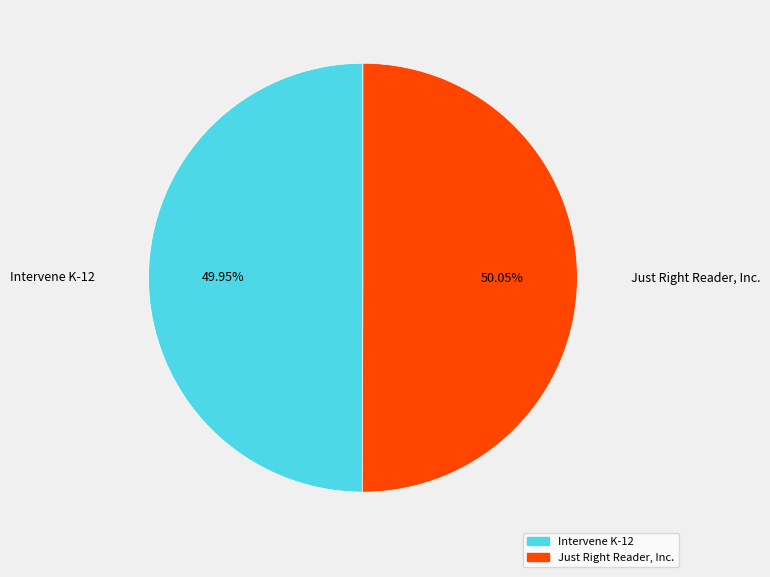

Count the number of slices in the pie.

2